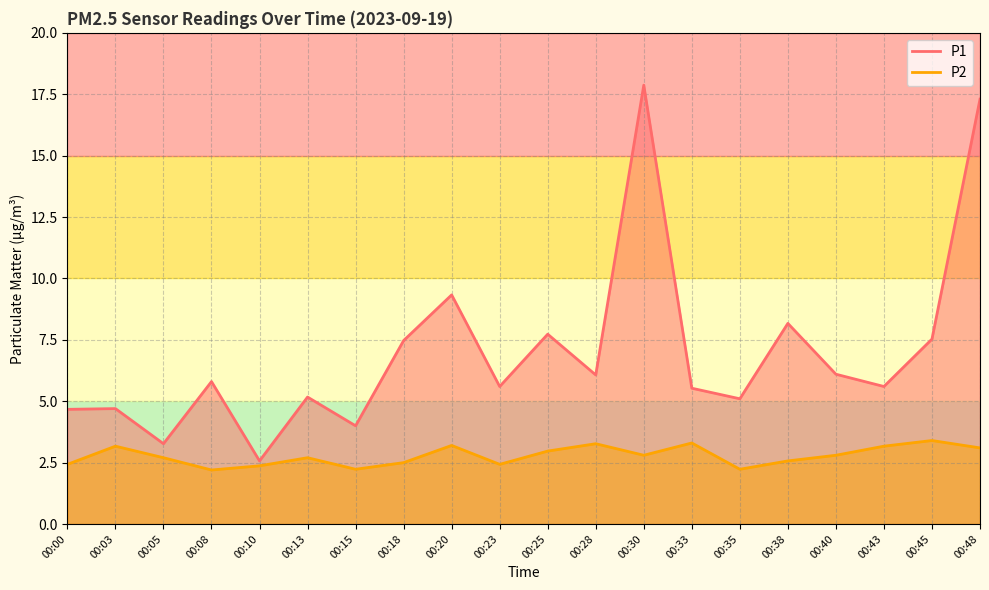

At which category does P1 reach its first local valley?

00:05